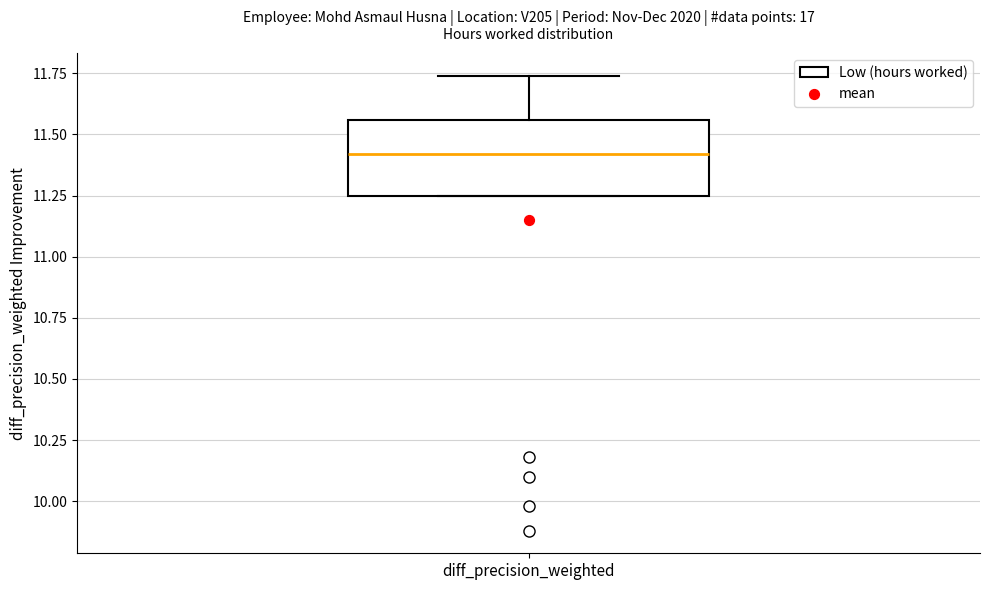

Transcribe this box plot: give where the median line is, the range the box spans, and where the two whiskers end, as read against the y-axis. The values are not printed on the chart, so give them approximately, as read against the axis.

median 11.40, box 11.25 to 11.55, whiskers 11.25 to 11.75